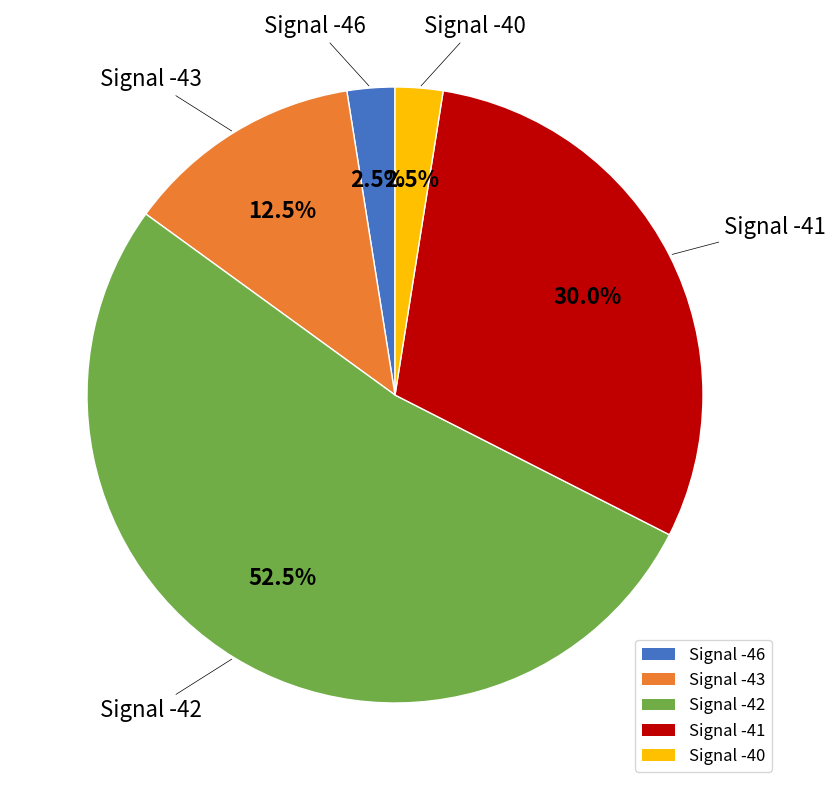

Does any single category account for the majority?

Yes